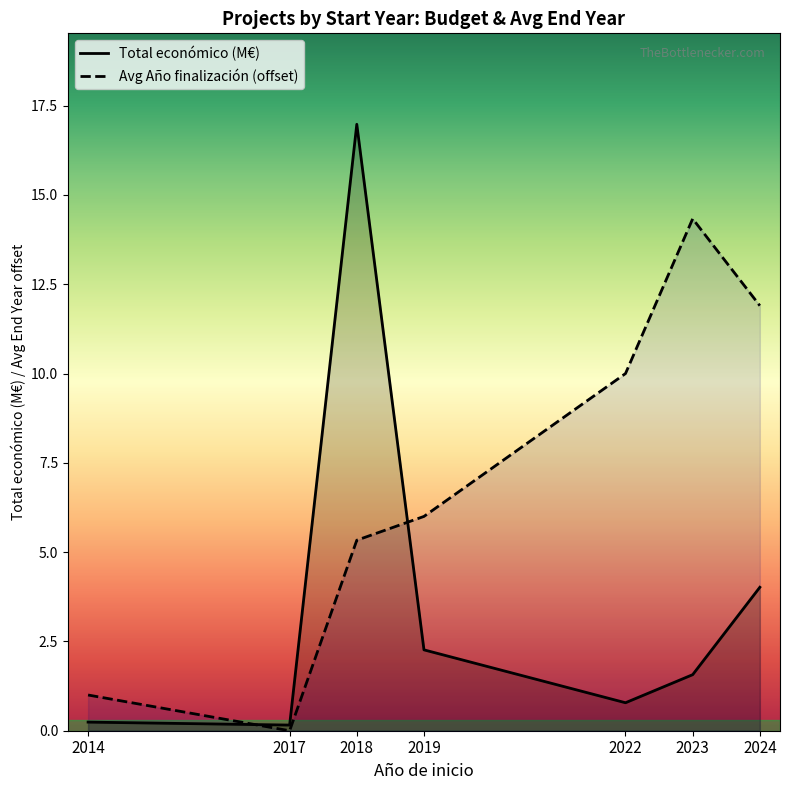

How many interior local valleys does the Avg Año finalización (offset) series have?

1